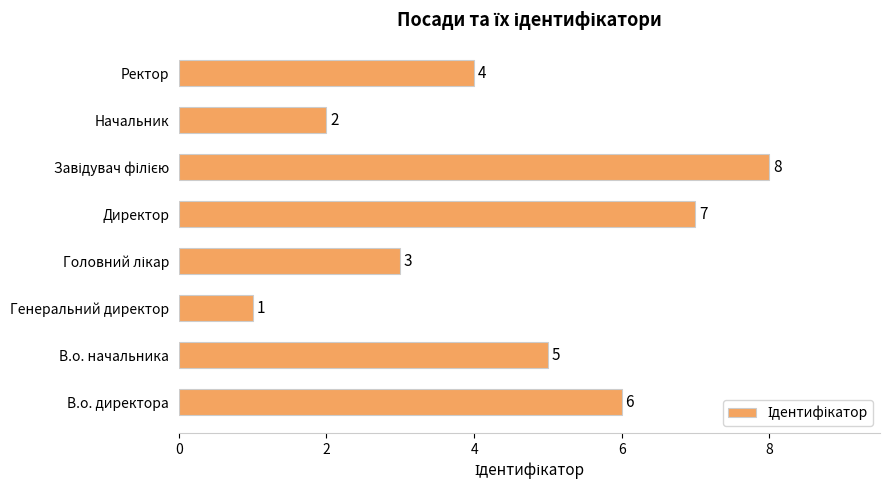

What is the sum of all values?

36